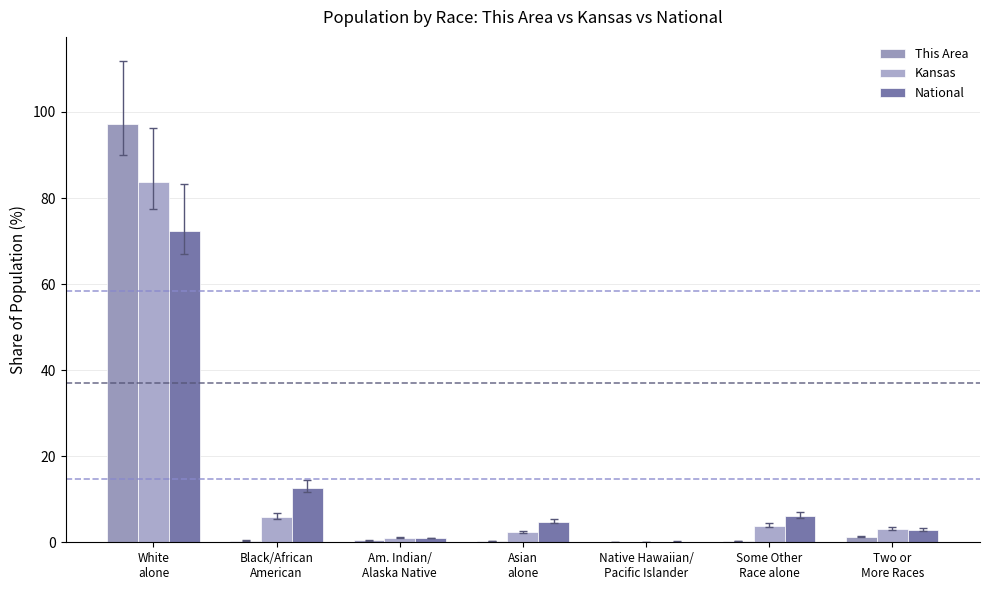

At how many categories does at least one series exceed 74?

1